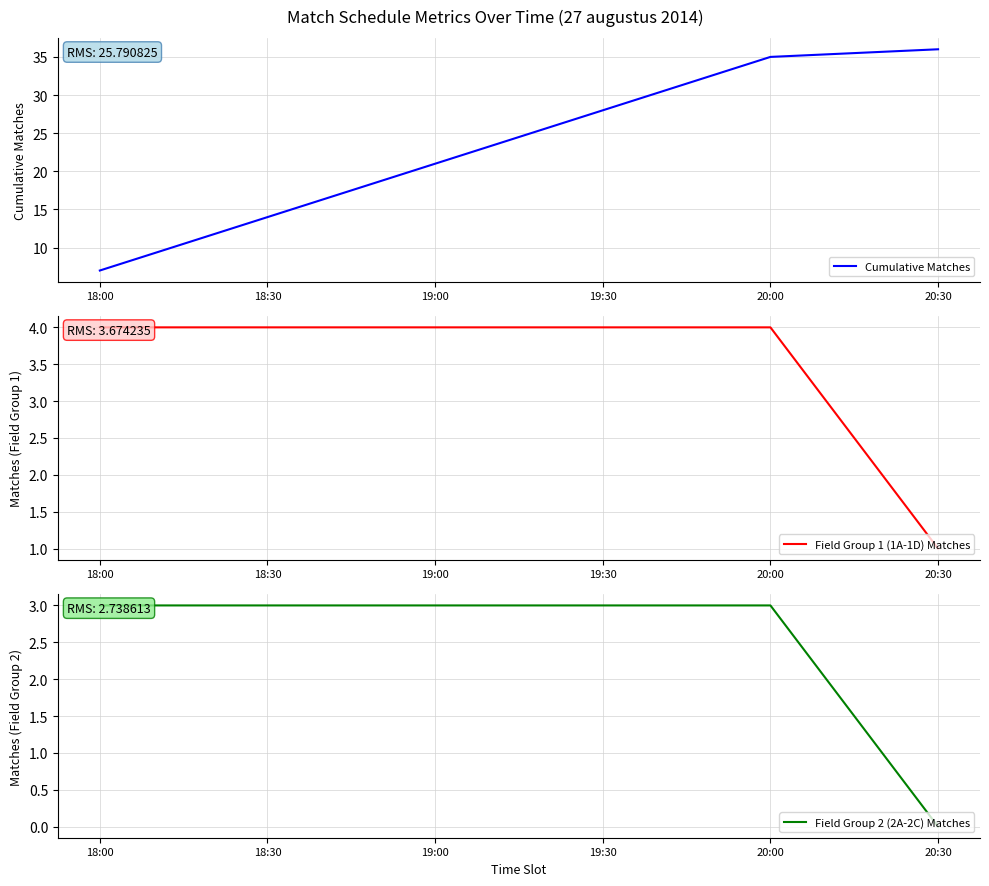

What is the difference between the highest and lowest values at 20:00?

32